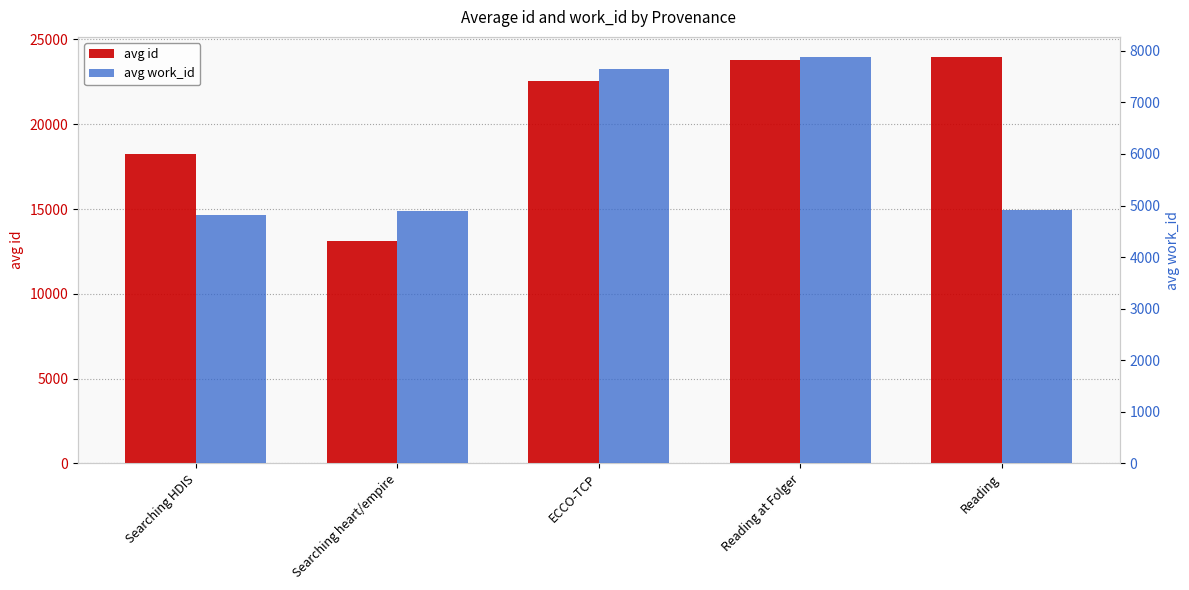

What position from the right is Reading?

1